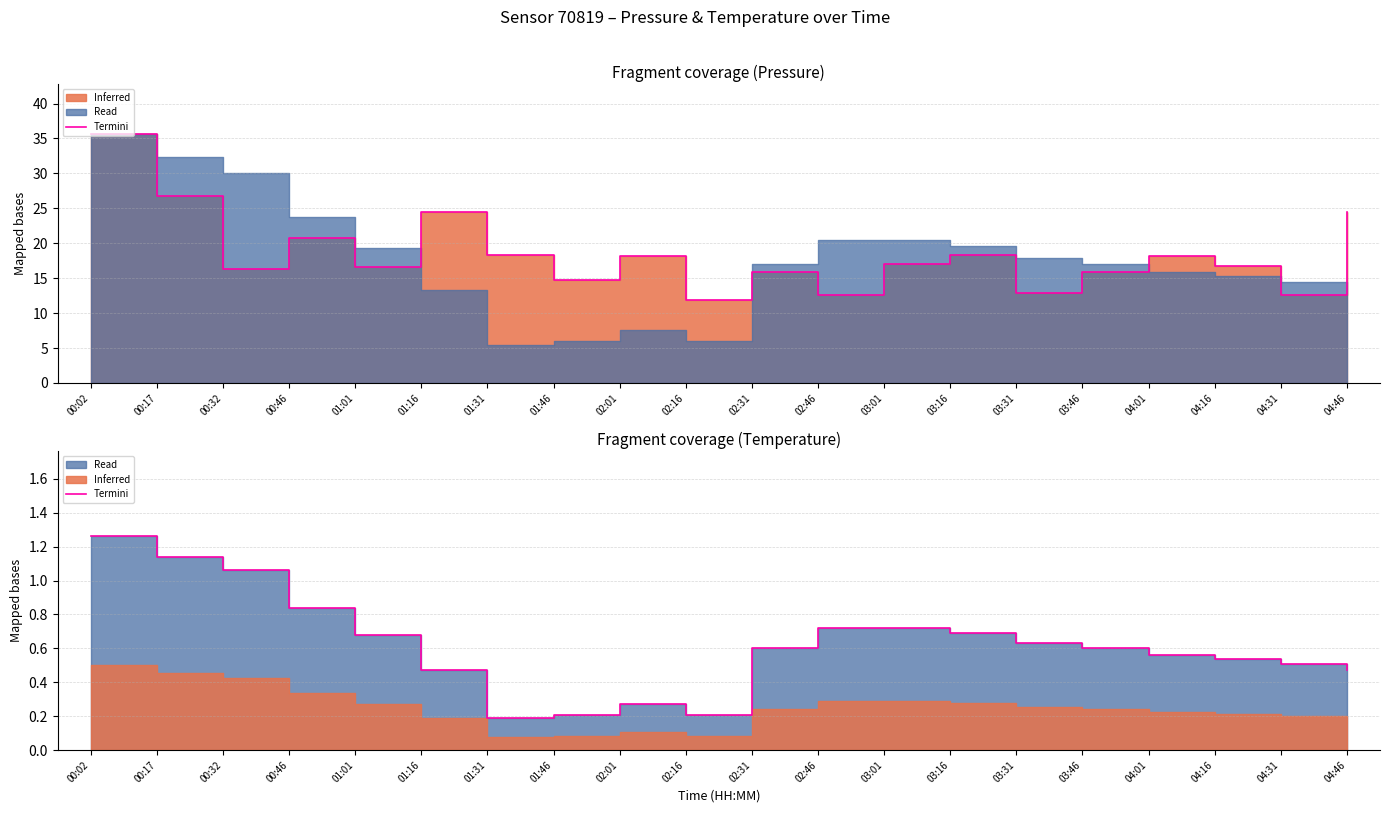

True or false: there are more than 2 points higher than both neighbors.

False